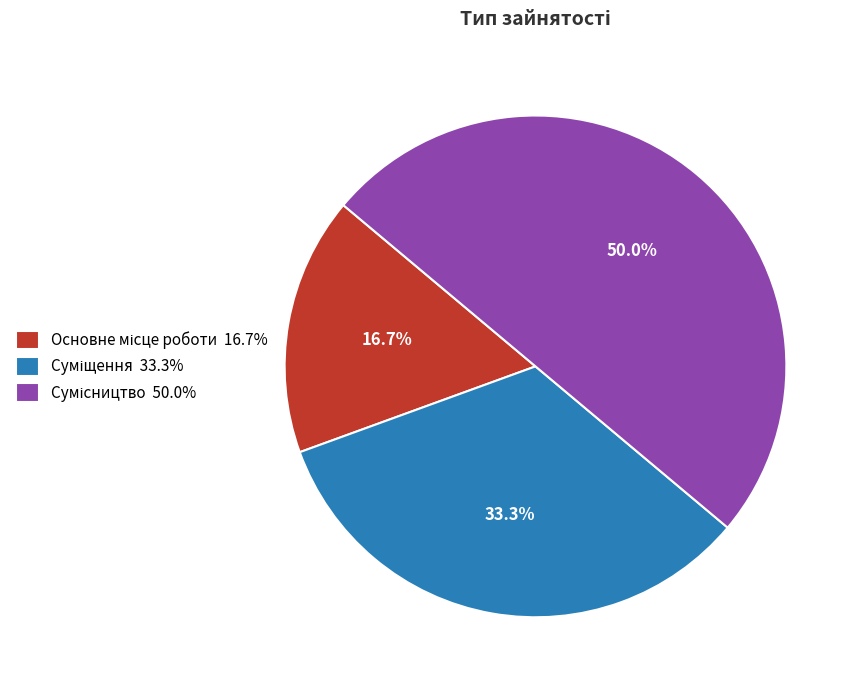

To the nearest percent, what is the difference between the largest and smallest slice percentages?

33%